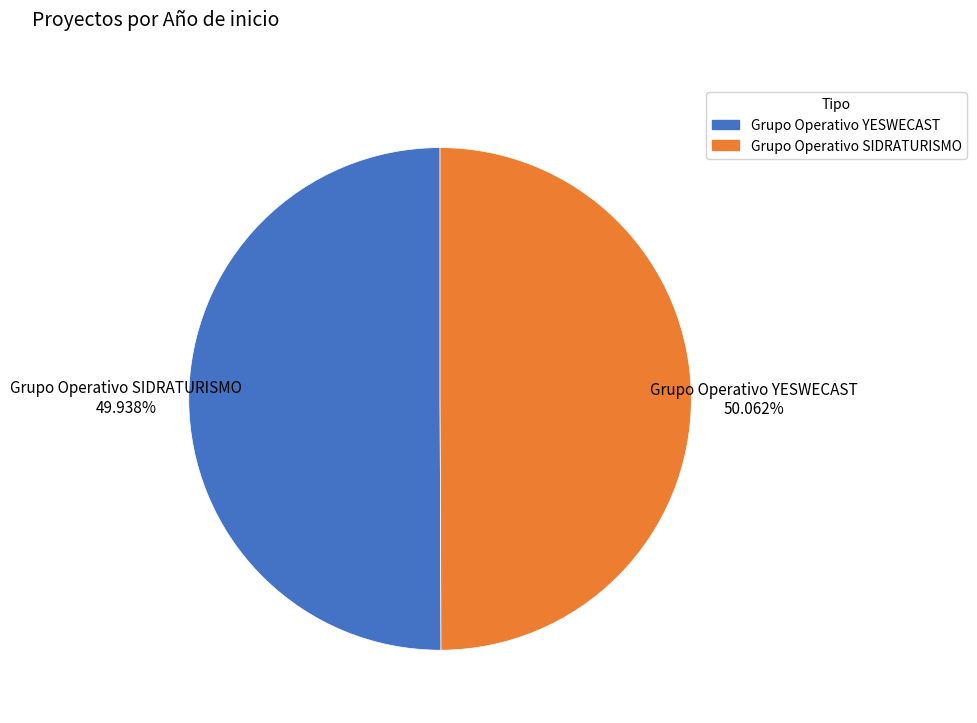

To the nearest percent, what is the combined percentage of Grupo Operativo YESWECAST and Grupo Operativo SIDRATURISMO?

100%